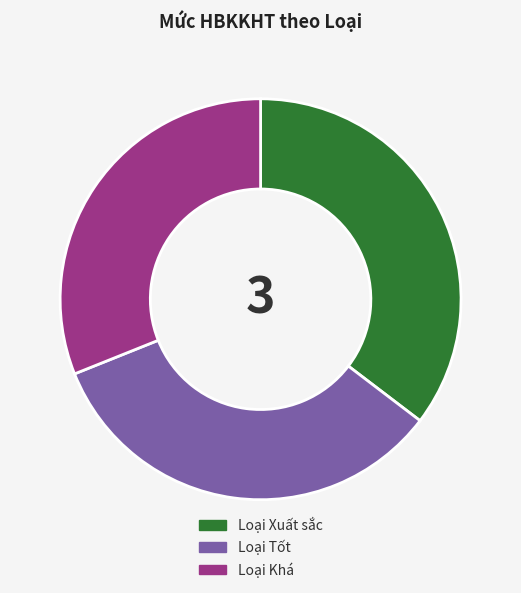

What is the ratio of the value at Loại Tốt to the value at Loại Khá?

1.1